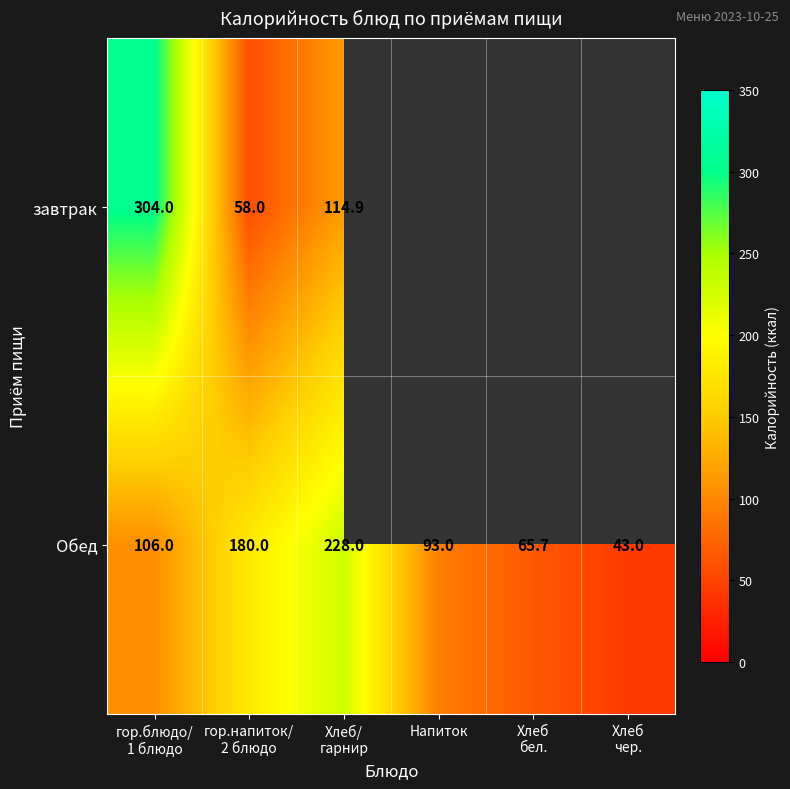

What is the difference between the maximum and second lowest values in the Обед series?

162.3